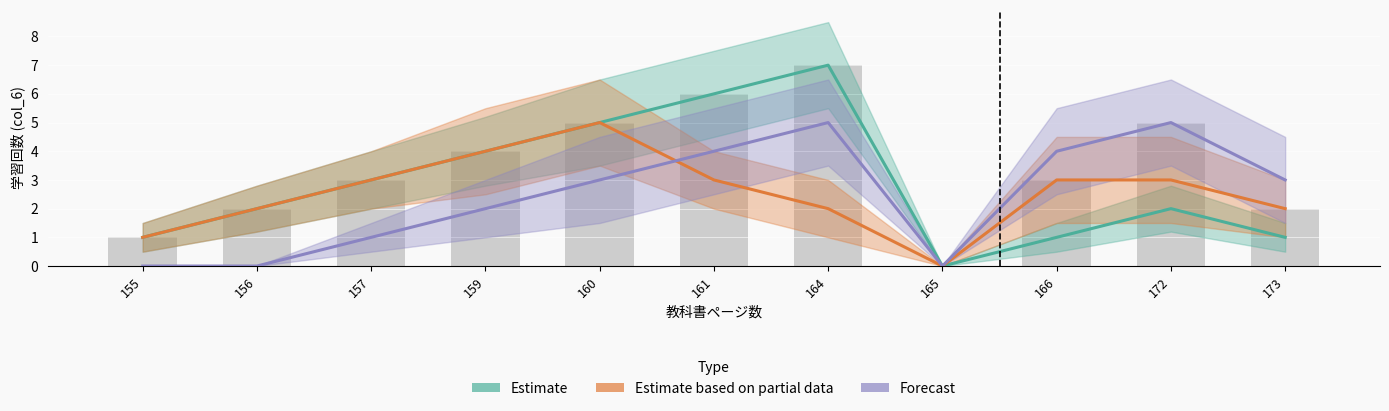

How many groups of bars are there?

11